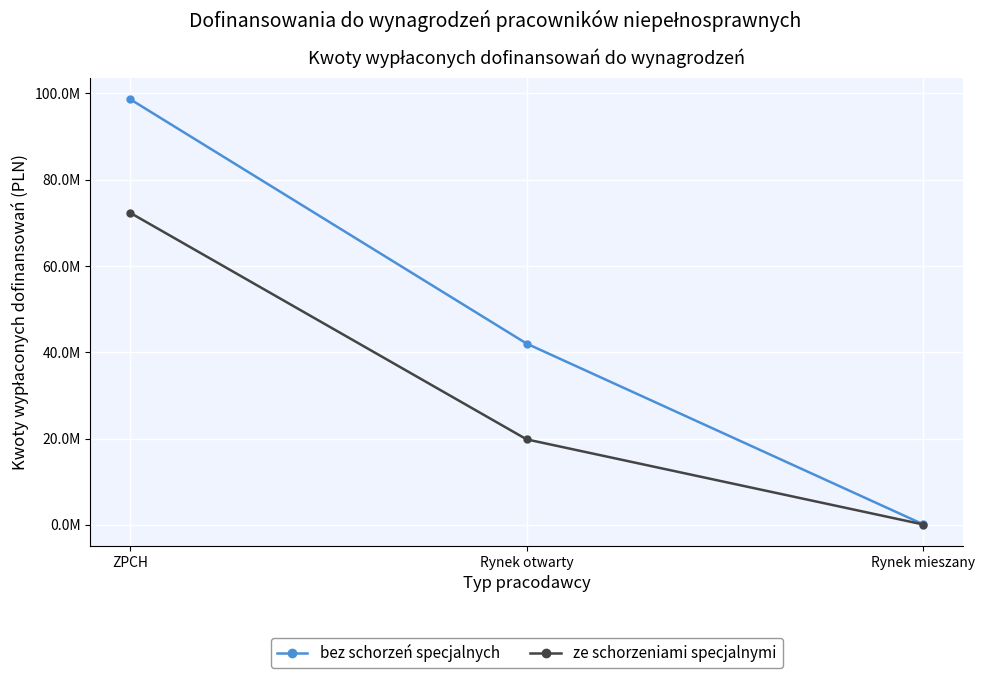

What is the sum of the bez schorzeń specjalnych values at ZPCH and Rynek otwarty?

140687604.3